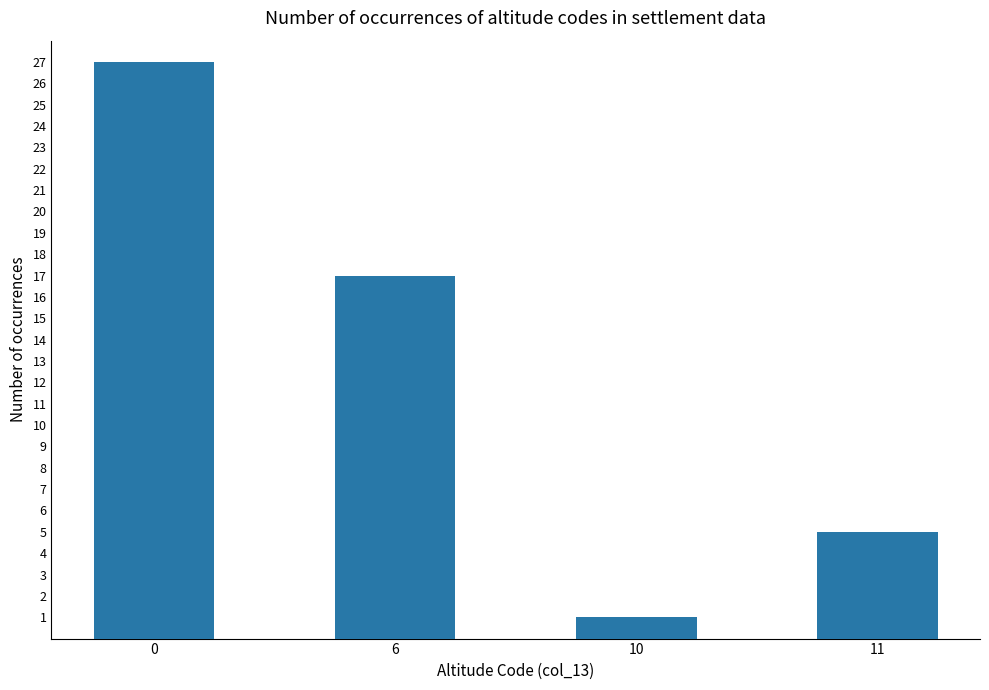

What is the difference between the maximum and second lowest values?

22